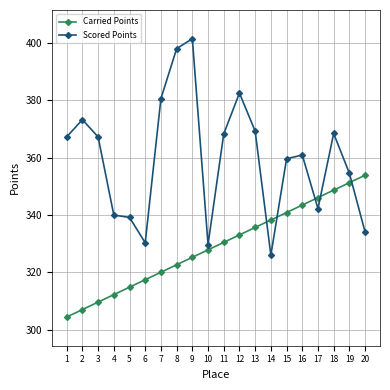

What is the smallest value displayed?

304.4